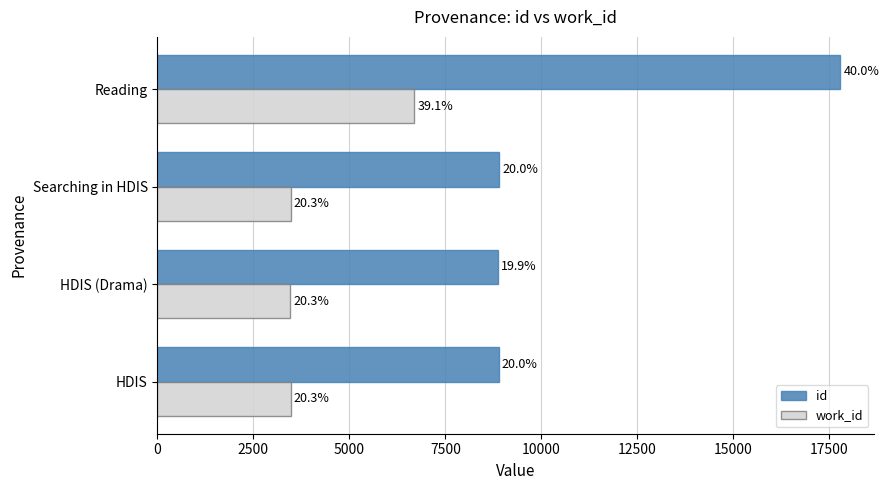

What are all the series names shown in the legend?

id, work_id